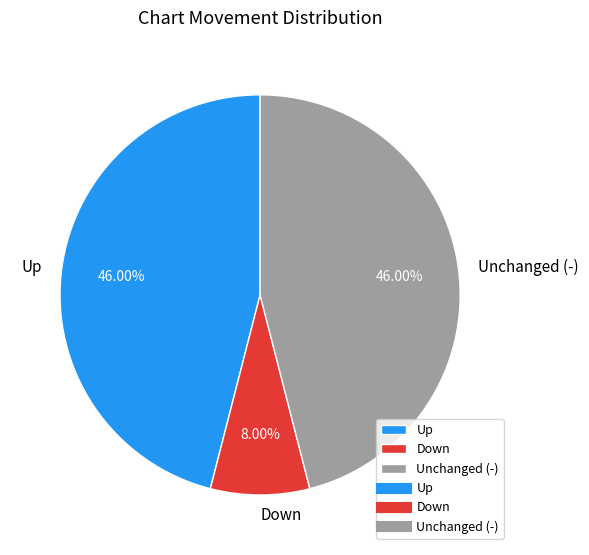

What is the smallest slice in the pie chart?

Down